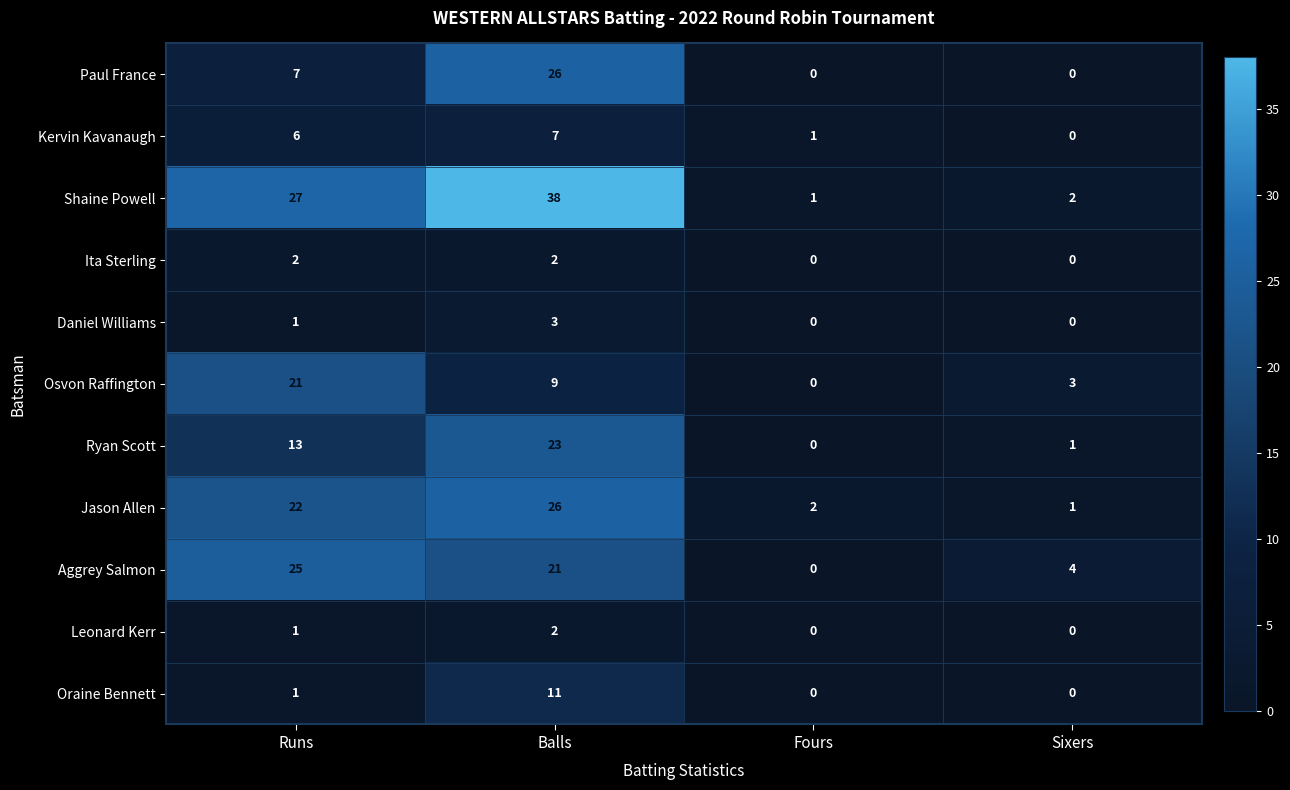

Rank the categories by Aggrey Salmon value from highest to lowest.

Runs, Balls, Sixers, Fours